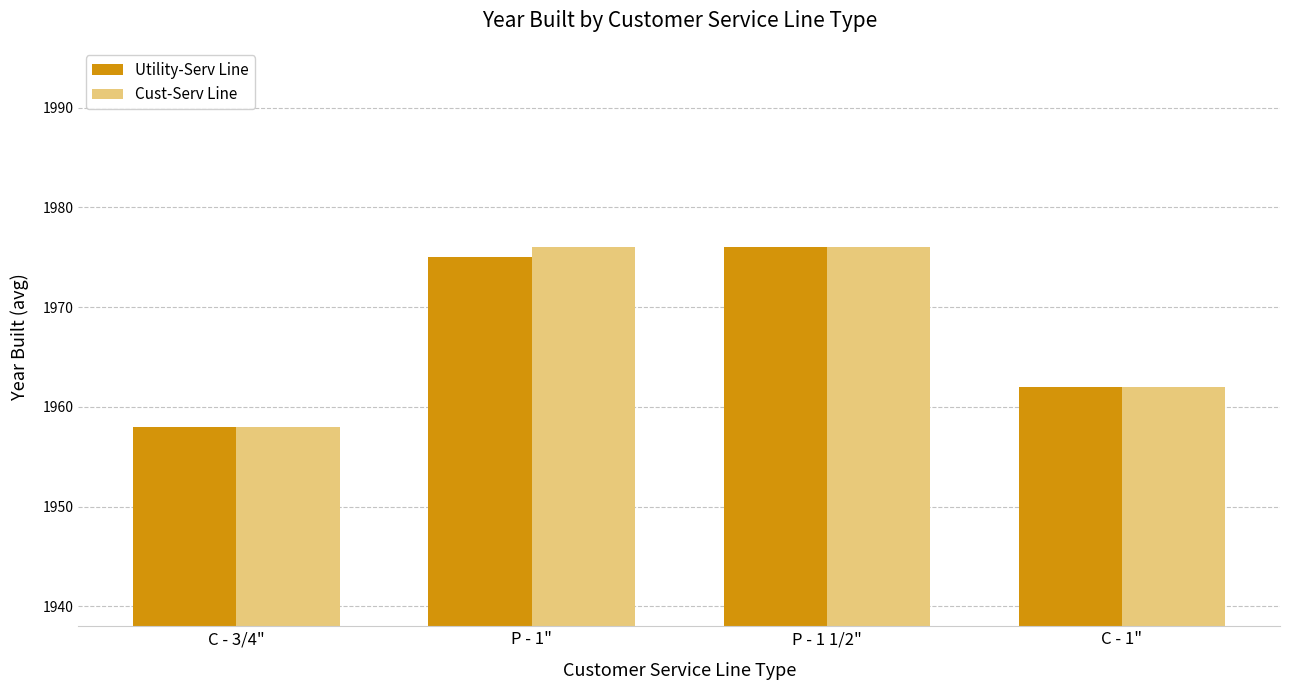

True or false: Cust-Serv Line has a value of 1166 at C - 3/4".

False